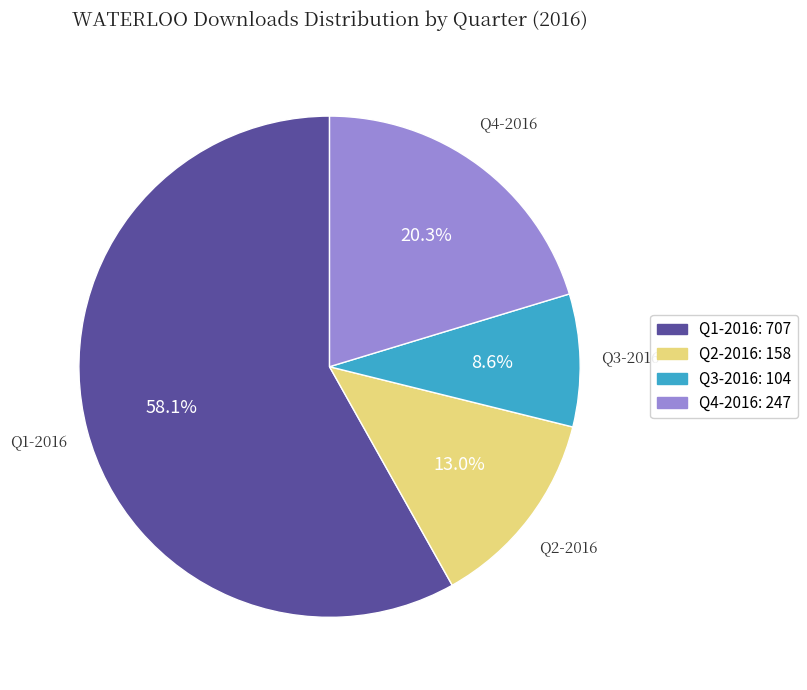

What is the ratio of the value at Q2-2016: 158 to the value at Q3-2016: 104?

1.5